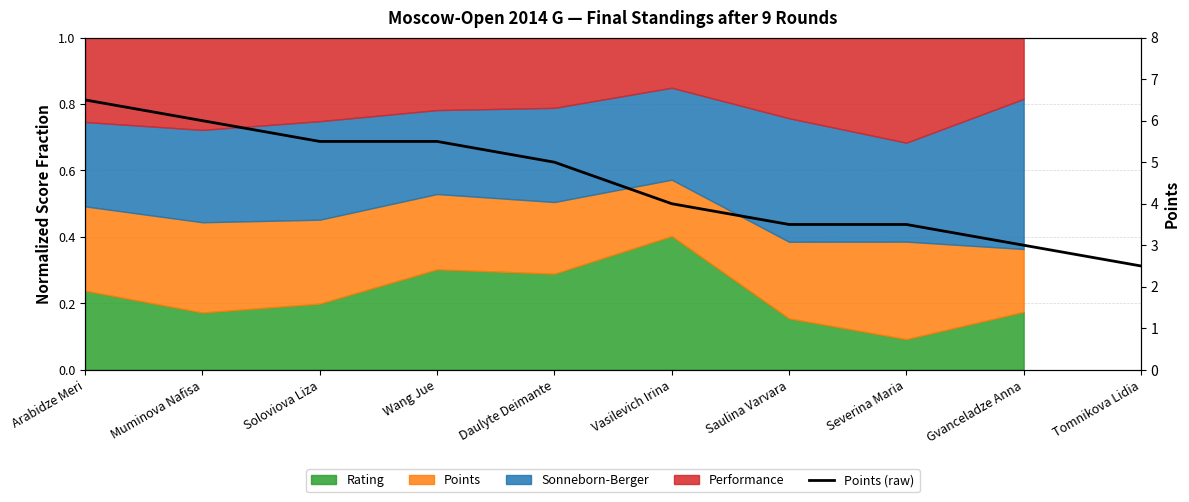

List the labels in order of value, largest first.

Arabidze Meri, Muminova Nafisa, Soloviova Liza, Wang Jue, Daulyte Deimante, Vasilevich Irina, Saulina Varvara, Severina Maria, Gvanceladze Anna, Tomnikova Lidia